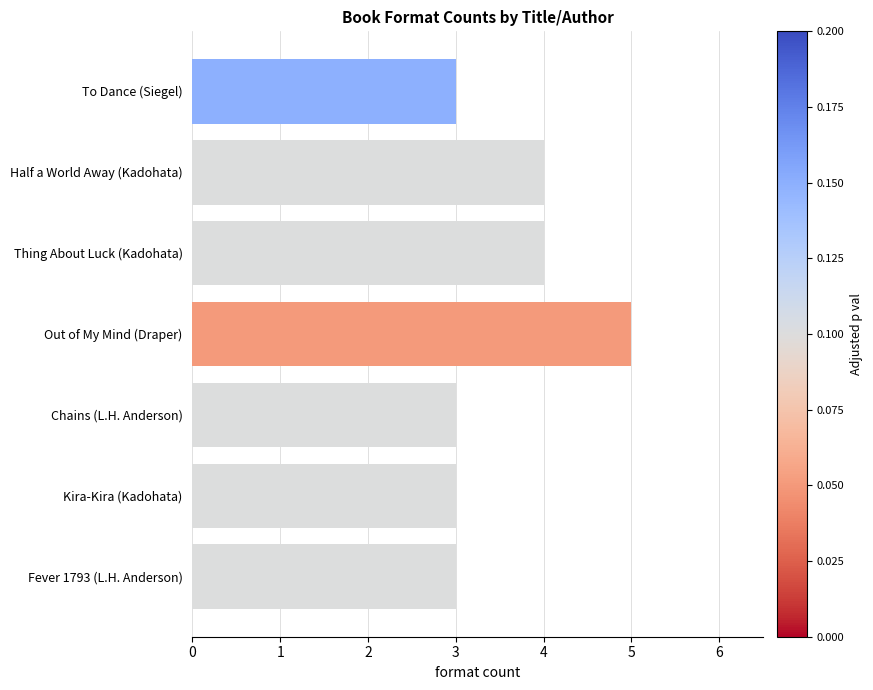

Is it true that the value at To Dance (Siegel) is 3?

True